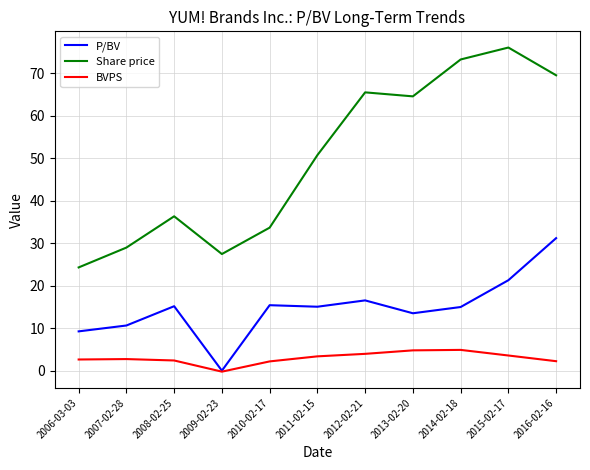

List the labels in order of Share price value, largest first.

2015-02-17, 2014-02-18, 2016-02-16, 2012-02-21, 2013-02-20, 2011-02-15, 2008-02-25, 2010-02-17, 2007-02-28, 2009-02-23, 2006-03-03